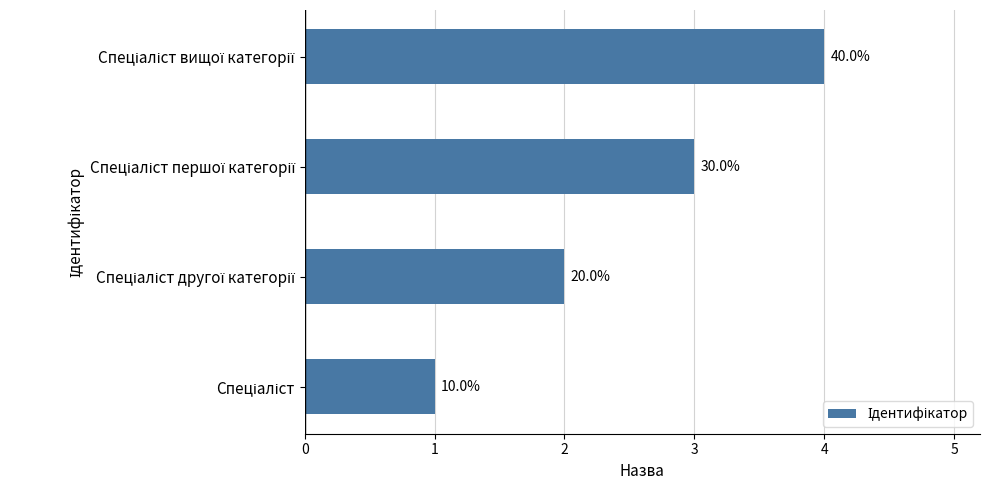

What is the difference between the maximum and second lowest values?

2